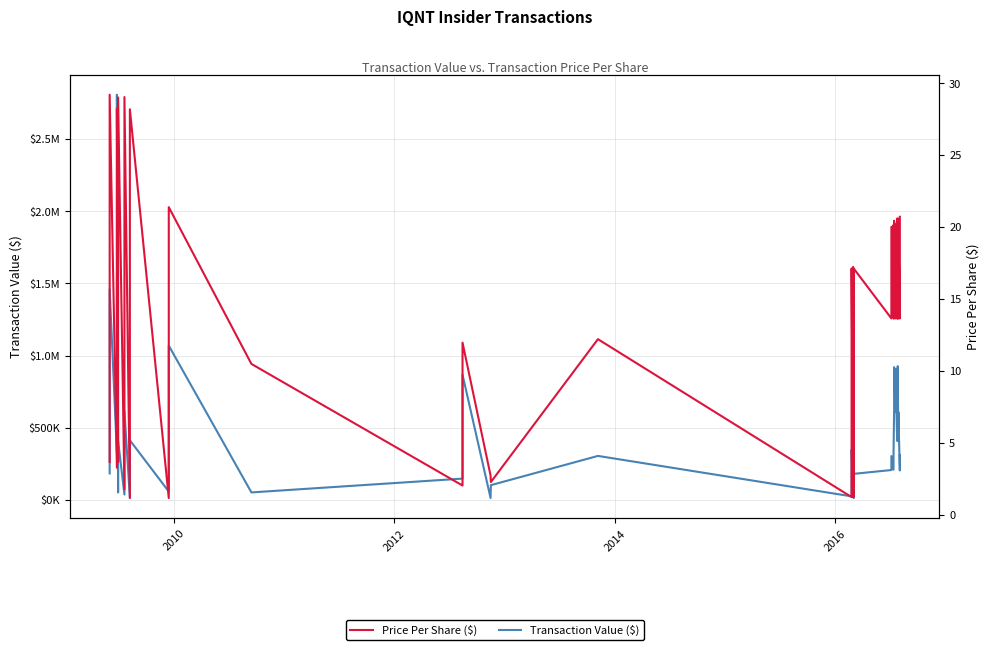

Which series has the largest total across all categories?

Transaction Value ($)